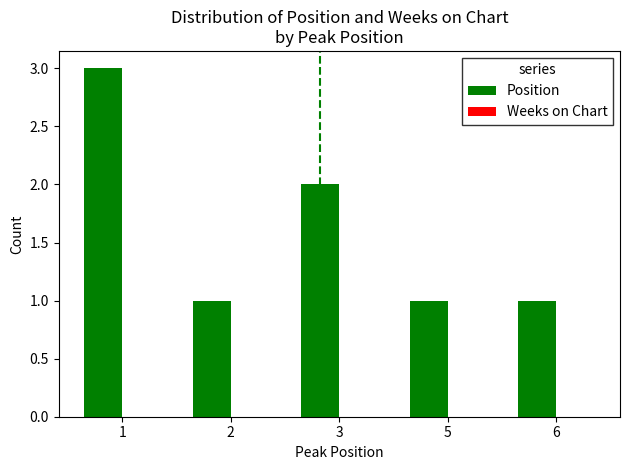

Are the bars horizontal?

No